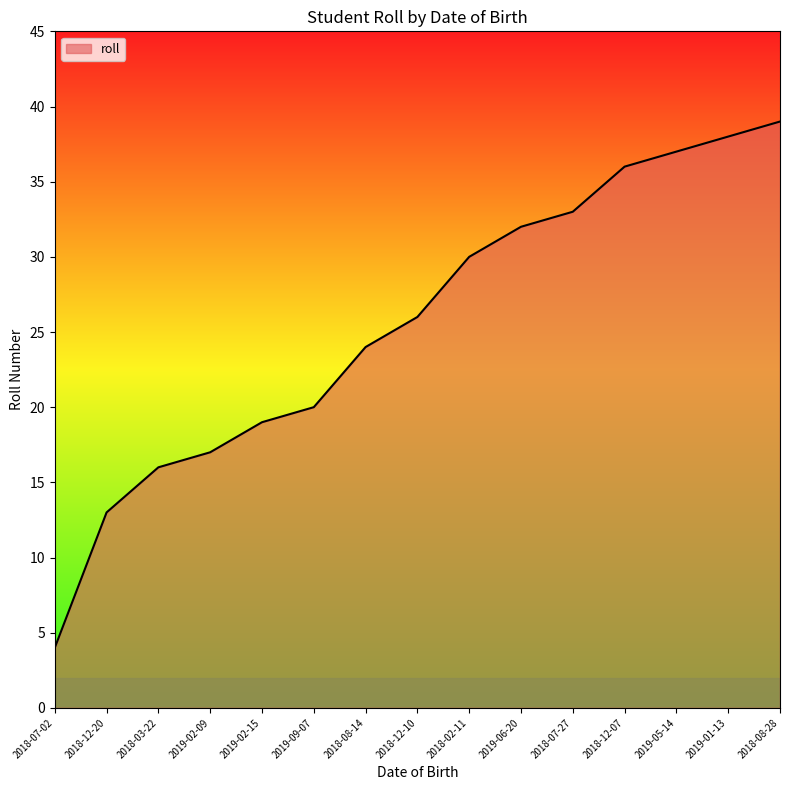

Reading left to right, what are all the values shown in this chart?

2018-07-02=4	2018-12-20=13	2018-03-22=16	2019-02-09=17	2019-02-15=19	2019-09-07=20	2018-08-14=24	2018-12-10=26	2018-02-11=30	2019-06-20=32	2018-07-27=33	2018-12-07=36	2019-05-14=37	2019-01-13=38	2018-08-28=39